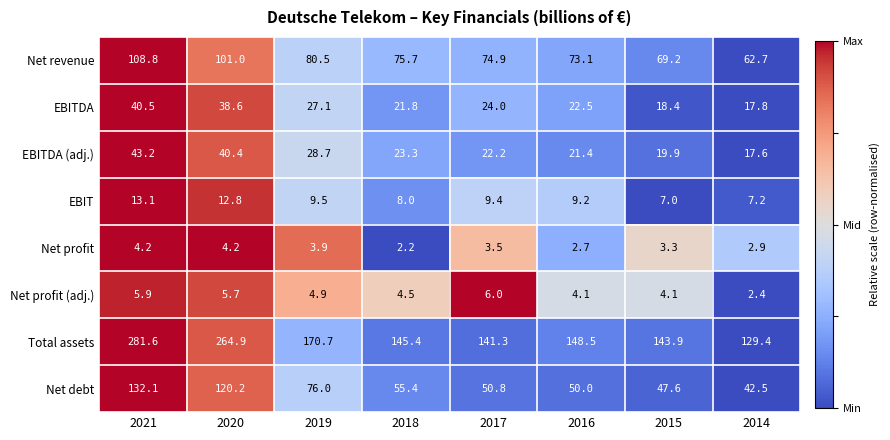

What is the greatest value displayed?

281.6